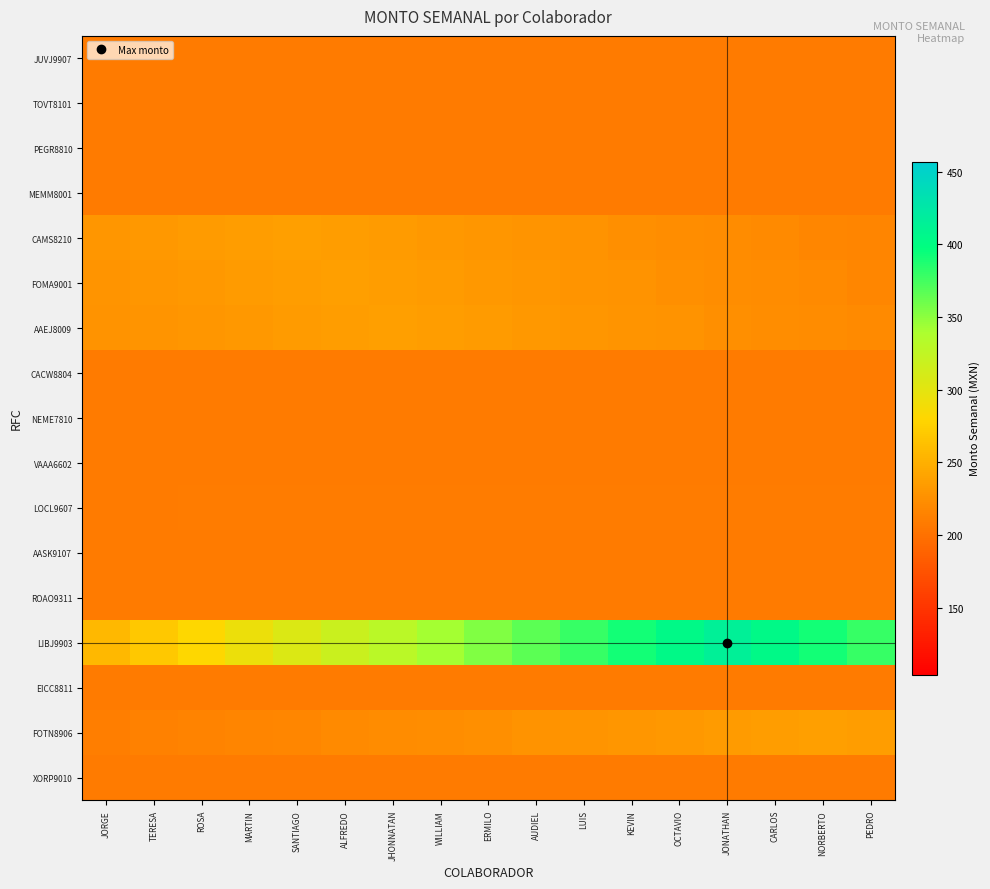

Reading left to right, extract all data points from this chart.

JUVJ9907: JORGE=207.7	TERESA=207.7	ROSA=207.7	MARTIN=207.7	SANTIAGO=207.7	ALFREDO=207.7	JHONNATAN=207.7	WILLIAM=207.7	ERMILO=207.7	AUDIEL=207.7	LUIS=207.7	KEVIN=207.7	OCTAVIO=207.7	JONATHAN=207.7	CARLOS=207.7	NORBERTO=207.7	PEDRO=207.7
TOVT8101: JORGE=207.7	TERESA=207.7	ROSA=207.7	MARTIN=207.7	SANTIAGO=207.7	ALFREDO=207.7	JHONNATAN=207.7	WILLIAM=207.7	ERMILO=207.7	AUDIEL=207.7	LUIS=207.7	KEVIN=207.7	OCTAVIO=207.7	JONATHAN=207.7	CARLOS=207.7	NORBERTO=207.7	PEDRO=207.7
PEGR8810: JORGE=207.7	TERESA=207.7	ROSA=207.7	MARTIN=207.7	SANTIAGO=207.7	ALFREDO=207.7	JHONNATAN=207.7	WILLIAM=207.7	ERMILO=207.7	AUDIEL=207.7	LUIS=207.7	KEVIN=207.7	OCTAVIO=207.7	JONATHAN=207.7	CARLOS=207.7	NORBERTO=207.7	PEDRO=207.7
MEMM8001: JORGE=207.7	TERESA=207.7	ROSA=207.7	MARTIN=207.7	SANTIAGO=207.7	ALFREDO=207.7	JHONNATAN=207.7	WILLIAM=207.7	ERMILO=207.7	AUDIEL=207.7	LUIS=207.7	KEVIN=207.7	OCTAVIO=207.7	JONATHAN=207.7	CARLOS=207.7	NORBERTO=207.7	PEDRO=207.7
CAMS8210: JORGE=230.3	TERESA=232.1	ROSA=233.8	MARTIN=235.6	SANTIAGO=237.3	ALFREDO=235.6	JHONNATAN=233.8	WILLIAM=232.1	ERMILO=230.3	AUDIEL=228.6	LUIS=226.9	KEVIN=225.1	OCTAVIO=223.4	JONATHAN=221.7	CARLOS=219.9	NORBERTO=218.2	PEDRO=216.4
FOMA9001: JORGE=228.6	TERESA=230.3	ROSA=232.1	MARTIN=233.8	SANTIAGO=235.6	ALFREDO=237.3	JHONNATAN=235.6	WILLIAM=233.8	ERMILO=232.1	AUDIEL=230.3	LUIS=228.6	KEVIN=226.9	OCTAVIO=225.1	JONATHAN=223.4	CARLOS=221.7	NORBERTO=219.9	PEDRO=218.2
AAEJ8009: JORGE=226.9	TERESA=228.6	ROSA=230.3	MARTIN=232.1	SANTIAGO=233.8	ALFREDO=235.6	JHONNATAN=237.3	WILLIAM=235.6	ERMILO=233.8	AUDIEL=232.1	LUIS=230.3	KEVIN=228.6	OCTAVIO=226.9	JONATHAN=225.1	CARLOS=223.4	NORBERTO=221.7	PEDRO=219.9
CACW8804: JORGE=207.7	TERESA=207.7	ROSA=207.7	MARTIN=207.7	SANTIAGO=207.7	ALFREDO=207.7	JHONNATAN=207.7	WILLIAM=207.7	ERMILO=207.7	AUDIEL=207.7	LUIS=207.7	KEVIN=207.7	OCTAVIO=207.7	JONATHAN=207.7	CARLOS=207.7	NORBERTO=207.7	PEDRO=207.7
NEME7810: JORGE=207.7	TERESA=207.7	ROSA=207.7	MARTIN=207.7	SANTIAGO=207.7	ALFREDO=207.7	JHONNATAN=207.7	WILLIAM=207.7	ERMILO=207.7	AUDIEL=207.7	LUIS=207.7	KEVIN=207.7	OCTAVIO=207.7	JONATHAN=207.7	CARLOS=207.7	NORBERTO=207.7	PEDRO=207.7
VAAA6602: JORGE=207.7	TERESA=207.7	ROSA=207.7	MARTIN=207.7	SANTIAGO=207.7	ALFREDO=207.7	JHONNATAN=207.7	WILLIAM=207.7	ERMILO=207.7	AUDIEL=207.7	LUIS=207.7	KEVIN=207.7	OCTAVIO=207.7	JONATHAN=207.7	CARLOS=207.7	NORBERTO=207.7	PEDRO=207.7
LOCL9607: JORGE=208.6	TERESA=208.7	ROSA=208.8	MARTIN=208.9	SANTIAGO=209.0	ALFREDO=209.2	JHONNATAN=209.3	WILLIAM=209.4	ERMILO=209.5	AUDIEL=209.6	LUIS=209.7	KEVIN=209.6	OCTAVIO=209.5	JONATHAN=209.4	CARLOS=209.3	NORBERTO=209.2	PEDRO=209.0
AASK9107: JORGE=207.7	TERESA=207.7	ROSA=207.7	MARTIN=207.7	SANTIAGO=207.7	ALFREDO=207.7	JHONNATAN=207.7	WILLIAM=207.7	ERMILO=207.7	AUDIEL=207.7	LUIS=207.7	KEVIN=207.7	OCTAVIO=207.7	JONATHAN=207.7	CARLOS=207.7	NORBERTO=207.7	PEDRO=207.7
ROAO9311: JORGE=207.7	TERESA=207.7	ROSA=207.7	MARTIN=207.7	SANTIAGO=207.7	ALFREDO=207.7	JHONNATAN=207.7	WILLIAM=207.7	ERMILO=207.7	AUDIEL=207.7	LUIS=207.7	KEVIN=207.7	OCTAVIO=207.7	JONATHAN=207.7	CARLOS=207.7	NORBERTO=207.7	PEDRO=207.7
LIBJ9903: JORGE=256.6	TERESA=268.8	ROSA=281.1	MARTIN=293.3	SANTIAGO=305.5	ALFREDO=317.7	JHONNATAN=329.9	WILLIAM=342.2	ERMILO=354.4	AUDIEL=366.6	LUIS=378.8	KEVIN=391.0	OCTAVIO=403.3	JONATHAN=415.5	CARLOS=403.3	NORBERTO=391.0	PEDRO=378.8
EICC8811: JORGE=207.7	TERESA=207.7	ROSA=207.7	MARTIN=207.7	SANTIAGO=207.7	ALFREDO=207.7	JHONNATAN=207.7	WILLIAM=207.7	ERMILO=207.7	AUDIEL=207.7	LUIS=207.7	KEVIN=207.7	OCTAVIO=207.7	JONATHAN=207.7	CARLOS=207.7	NORBERTO=207.7	PEDRO=207.7
FOTN8906: JORGE=211.2	TERESA=213.0	ROSA=214.7	MARTIN=216.4	SANTIAGO=218.2	ALFREDO=219.9	JHONNATAN=221.7	WILLIAM=223.4	ERMILO=225.1	AUDIEL=226.9	LUIS=228.6	KEVIN=230.3	OCTAVIO=232.1	JONATHAN=233.8	CARLOS=235.6	NORBERTO=237.3	PEDRO=235.6
XORP9010: JORGE=207.7	TERESA=207.7	ROSA=207.7	MARTIN=207.7	SANTIAGO=207.7	ALFREDO=207.7	JHONNATAN=207.7	WILLIAM=207.7	ERMILO=207.7	AUDIEL=207.7	LUIS=207.7	KEVIN=207.7	OCTAVIO=207.7	JONATHAN=207.7	CARLOS=207.7	NORBERTO=207.7	PEDRO=207.7